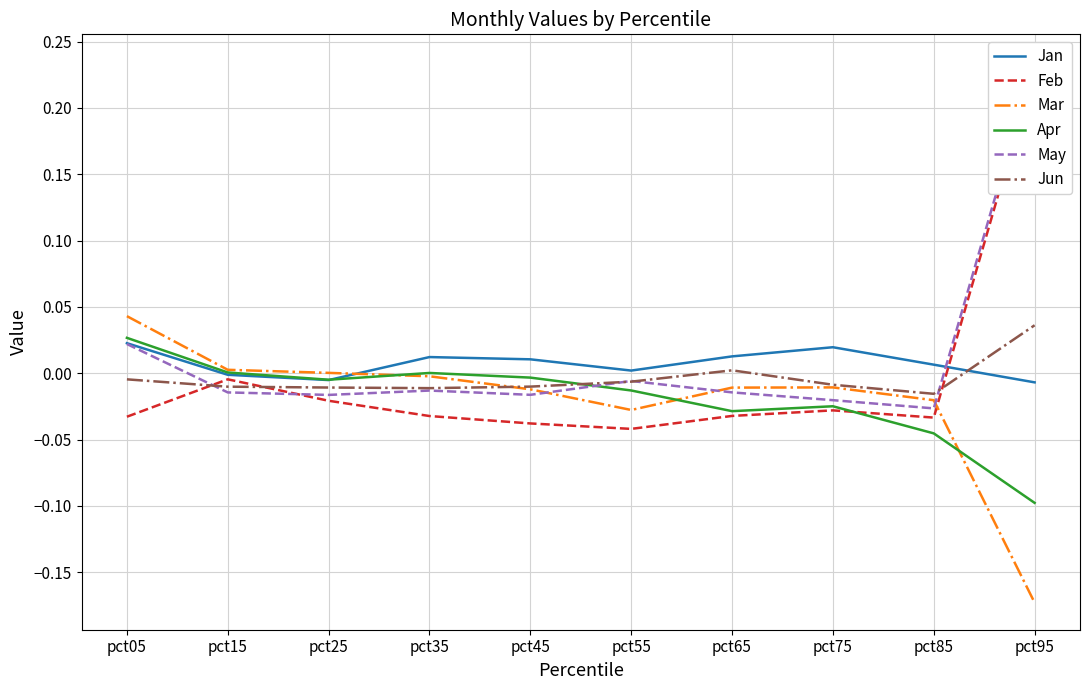

How many values in May are above zero?

2